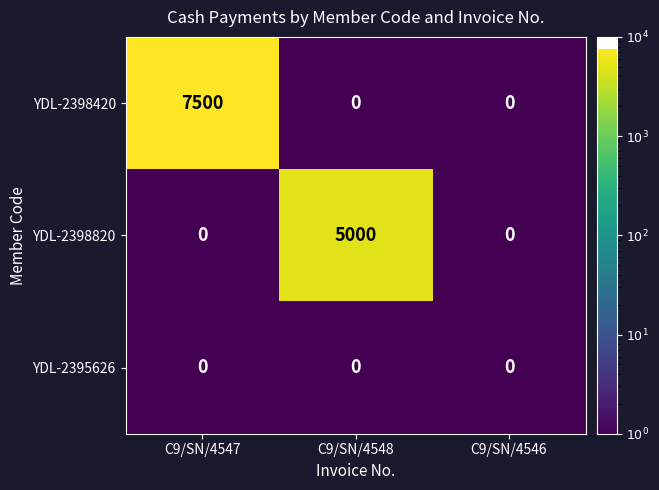

Reading left to right, list all the values displayed in this chart.

YDL-2398420: C9/SN/4547=7500	C9/SN/4548=0	C9/SN/4546=0
YDL-2398820: C9/SN/4547=0	C9/SN/4548=5000	C9/SN/4546=0
YDL-2395626: C9/SN/4547=0	C9/SN/4548=0	C9/SN/4546=0